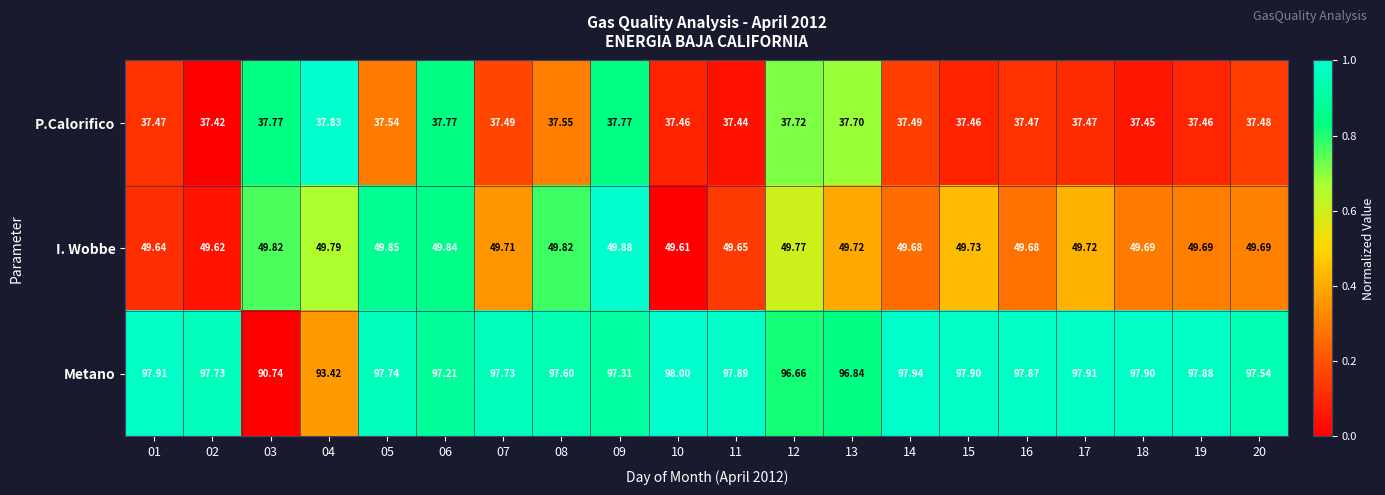

Which series has the largest total across all categories?

Metano